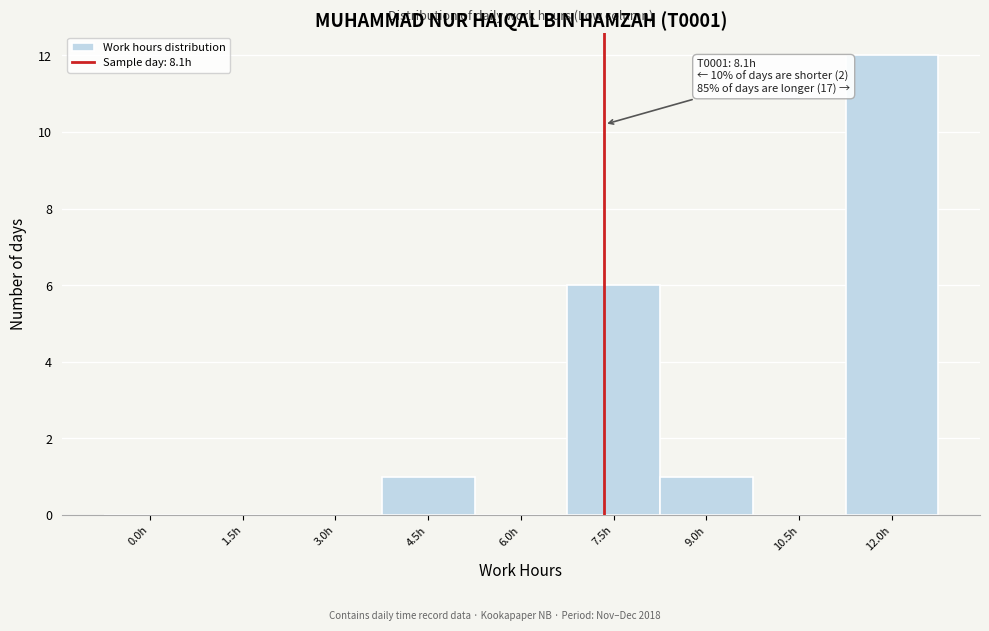

Reading left to right, transcribe all the data shown in this chart.

0.0h=0	1.5h=0	3.0h=0	4.5h=1	6.0h=0	7.5h=6	9.0h=1	10.5h=0	12.0h=12